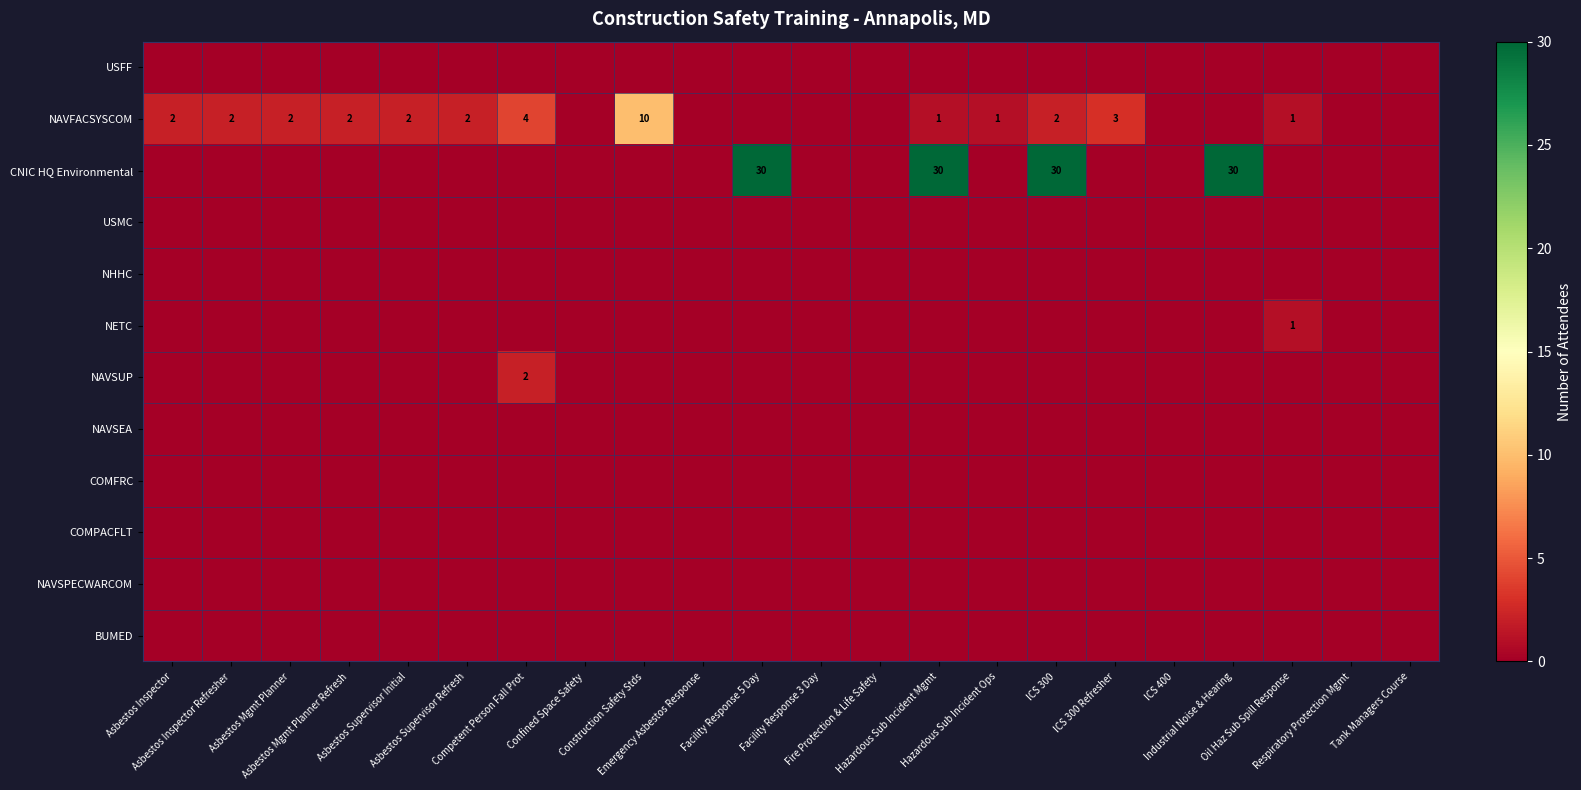

At which category is the sum across all series the highest?

ICS 300